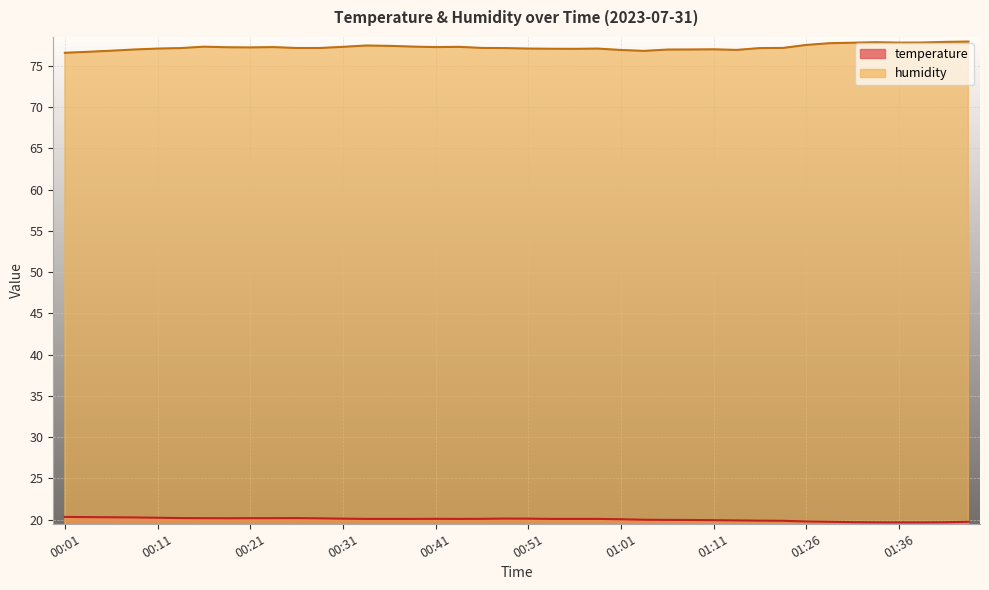

Between 00:36 and 00:51, which is larger?

00:51